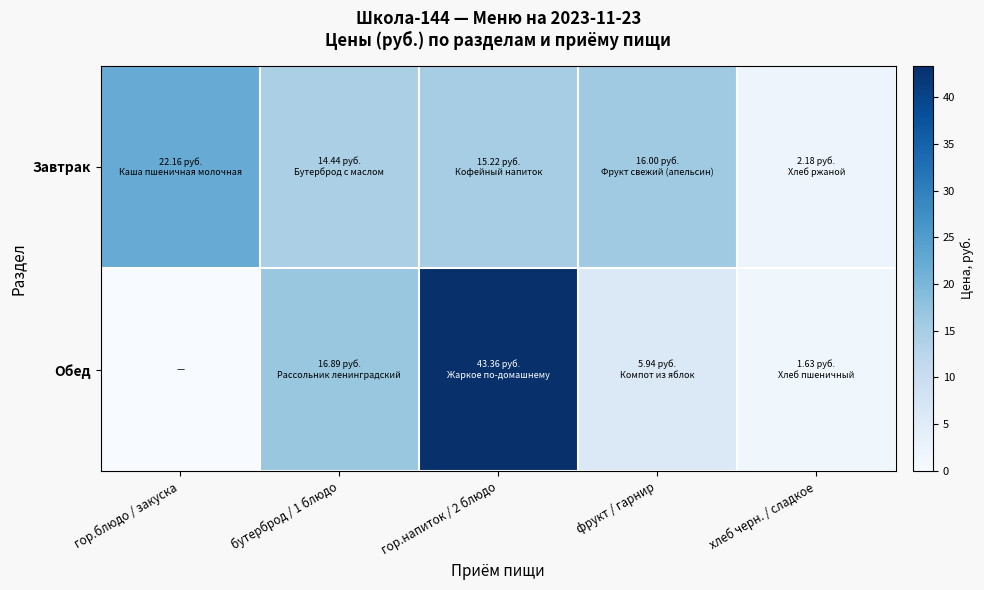

Reading left to right, extract all data points from this chart.

Завтрак: гор.блюдо / закуска=22.2	бутерброд / 1 блюдо=14.4	гор.напиток / 2 блюдо=15.2	фрукт / гарнир=16.0	хлеб черн. / сладкое=2.2
Обед: гор.блюдо / закуска=0.0	бутерброд / 1 блюдо=16.9	гор.напиток / 2 блюдо=43.4	фрукт / гарнир=5.9	хлеб черн. / сладкое=1.6